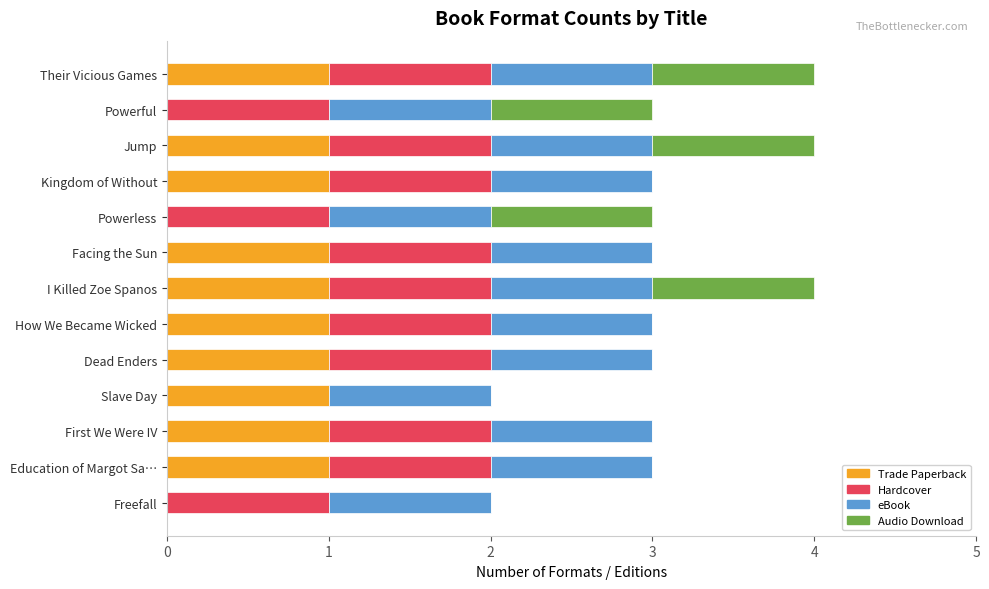

How many distinct data groups are displayed?

4